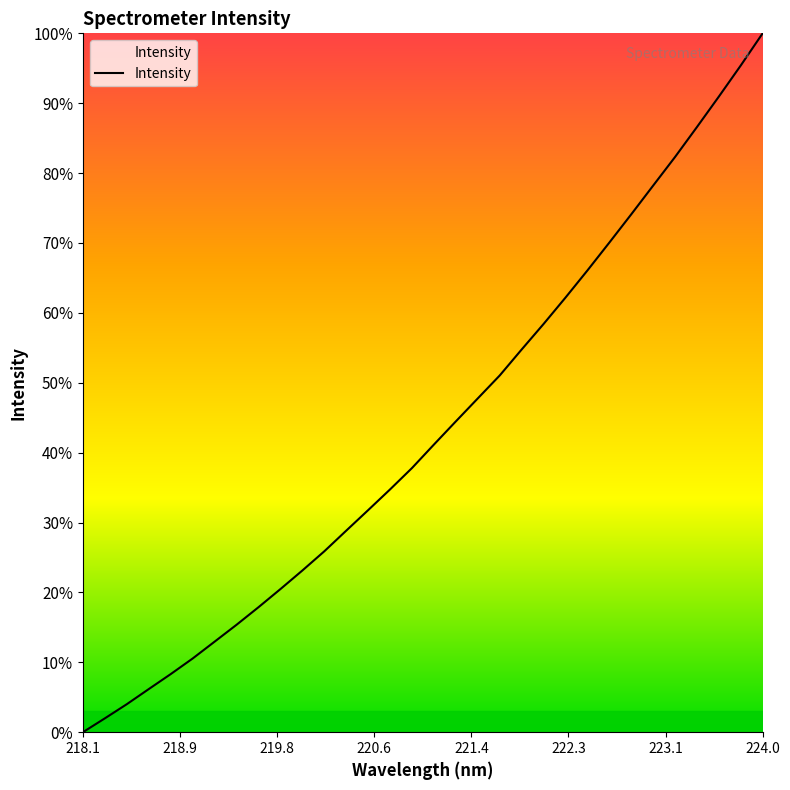

Reading left to right, extract all data points from this chart.

0.0	2.0	4.0	6.2	8.3	10.5	13.0	15.4	17.9	20.5	23.1	25.9	28.8	31.8	34.7	37.8	41.2	44.5	47.8	51.0	54.8	58.4	62.2	66.1	70.1	74.1	78.2	82.3	86.6	90.9	95.4	100.0